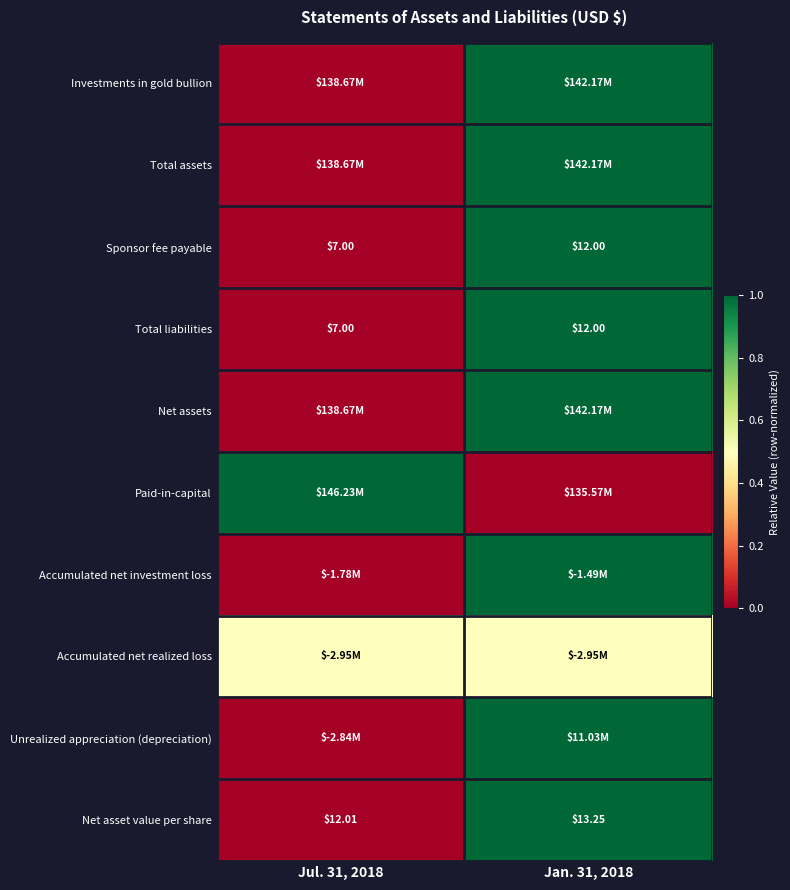

The Total assets series shows 1.0 at Jan. 31, 2018. True or false?

True